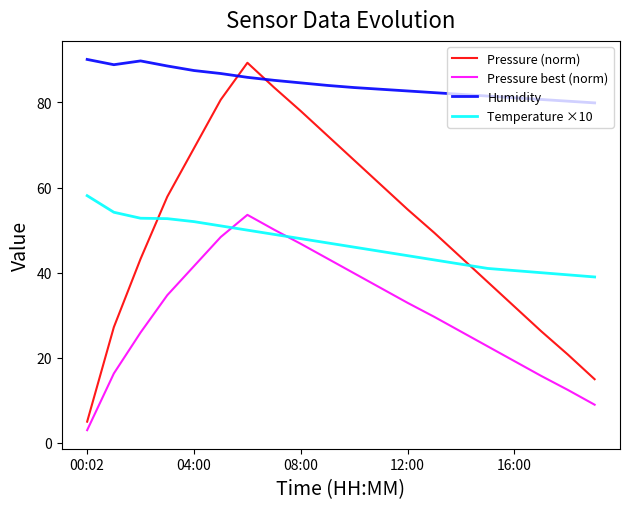

True or false: Pressure (norm) and Pressure best (norm) cross at least once.

False